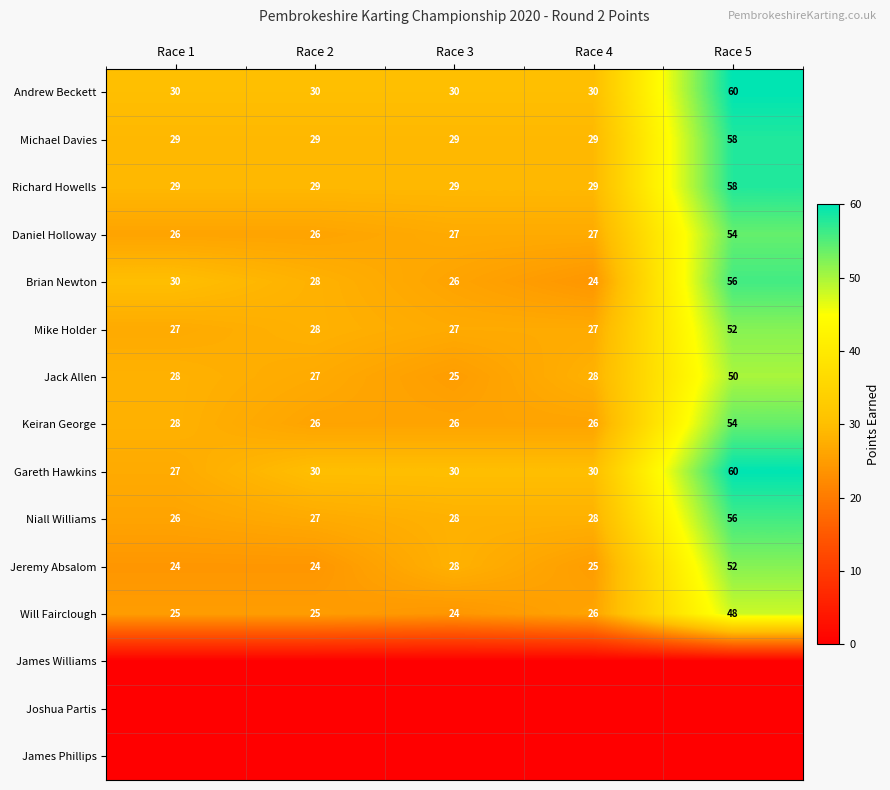

At which category is the sum across all series the highest?

Race 5